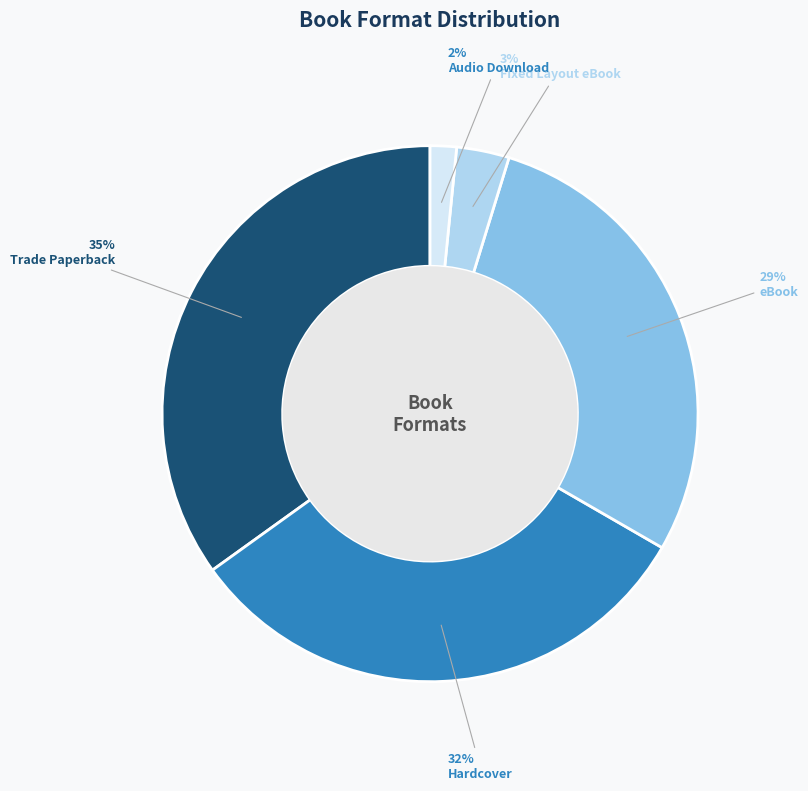

What percentage is the Hardcover slice, to the nearest percent?

32%